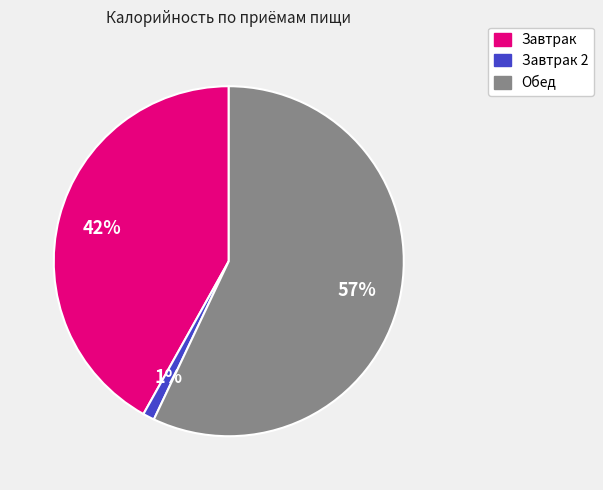

To the nearest percent, what is the difference between the largest and smallest slice percentages?

56%